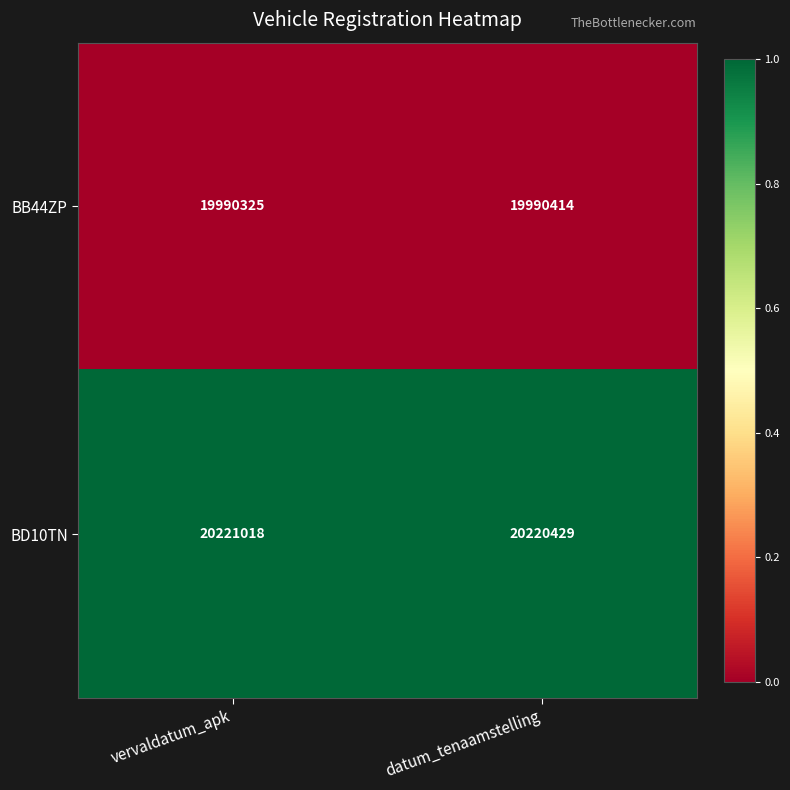

Which series has the largest total across all categories?

BD10TN